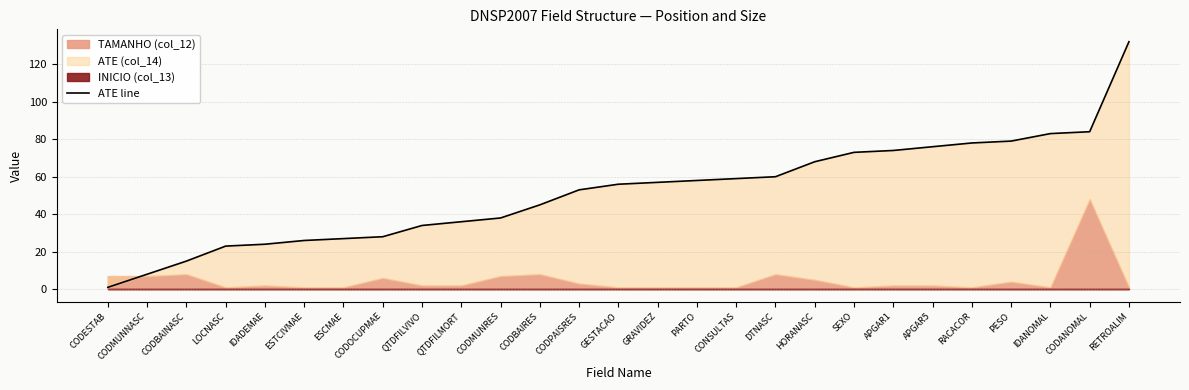

What is the average value?

52